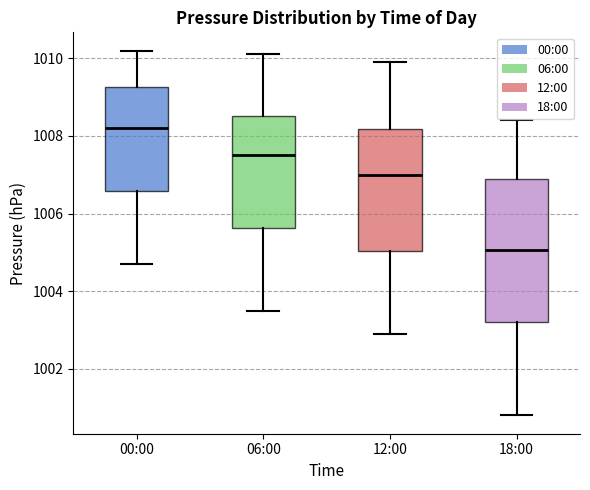

Where does the upper whisker of the box for 00:00 end on the y-axis? The values are not printed on the chart, so give them approximately, as read against the axis.

1010.2